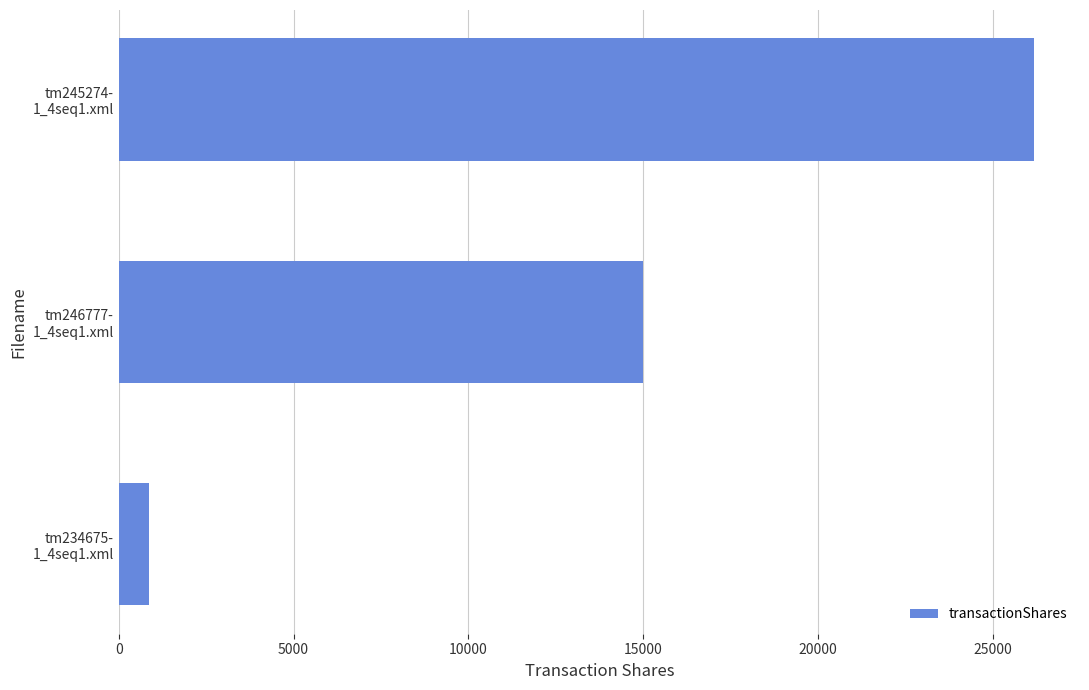

What is the minimum value shown in the chart?

858